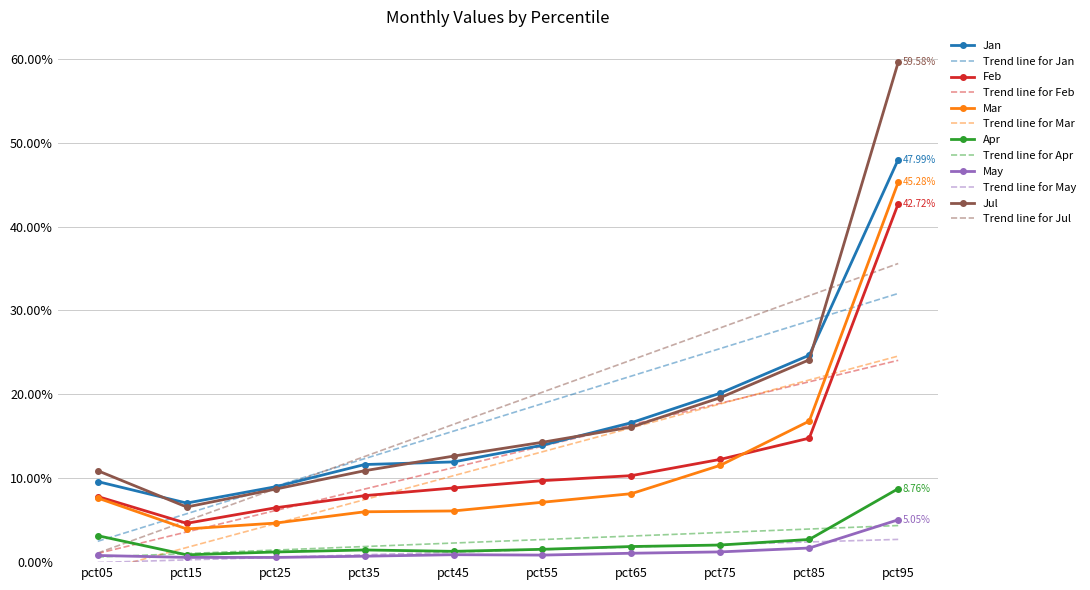

Rank the series at pct55 from lowest to highest value.

May, Apr, Mar, Feb, Jan, Jul